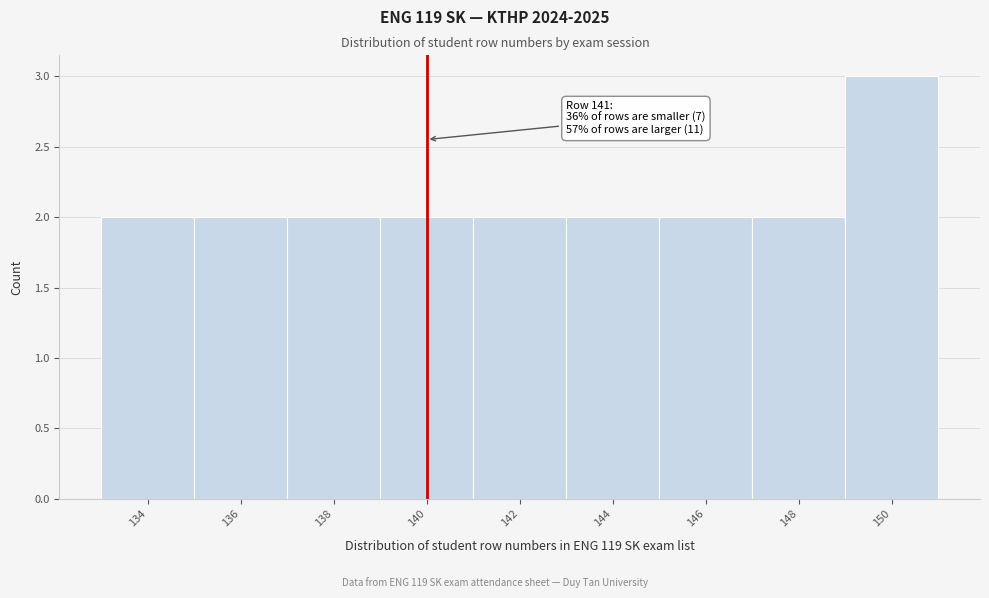

Reading right to left, what are all the values shown in this chart?

3	2	2	2	2	2	2	2	2